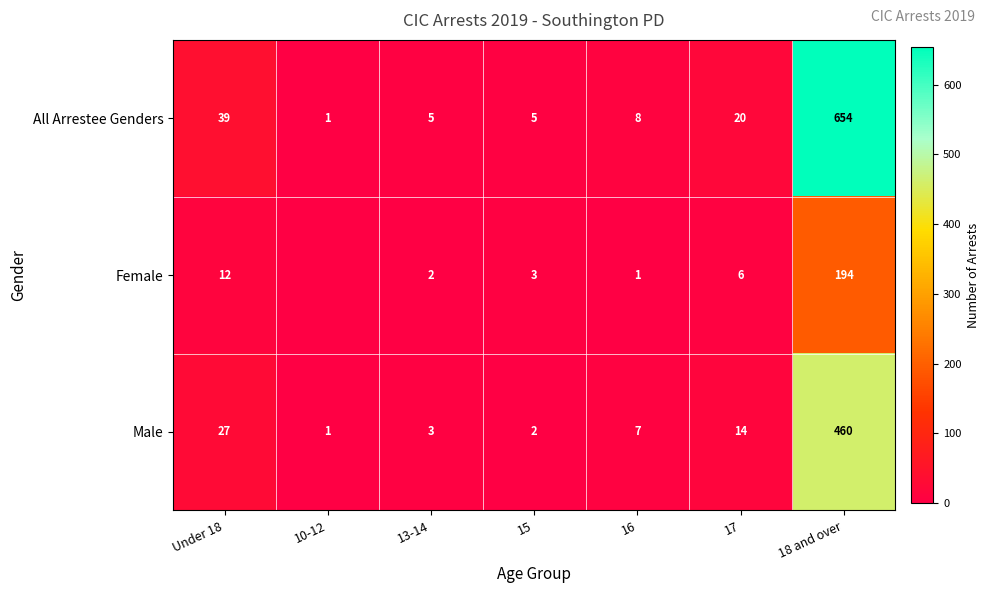

What is the spread (max minus min) of values at 10-12?

1